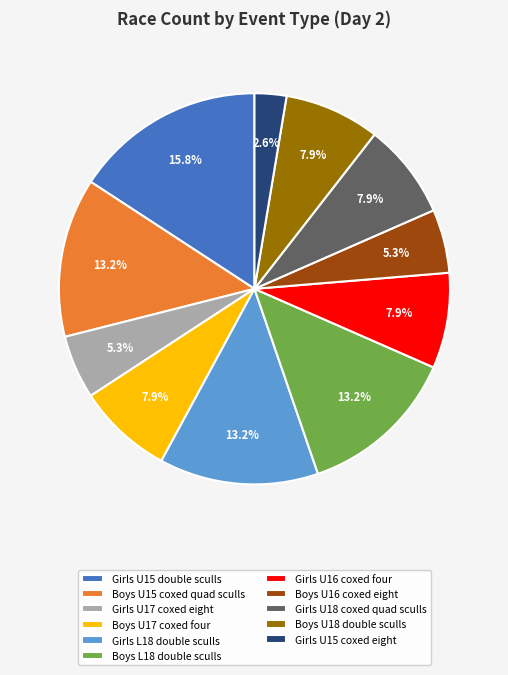

To the nearest percent, what is the difference between the largest and smallest slice percentages?

13%